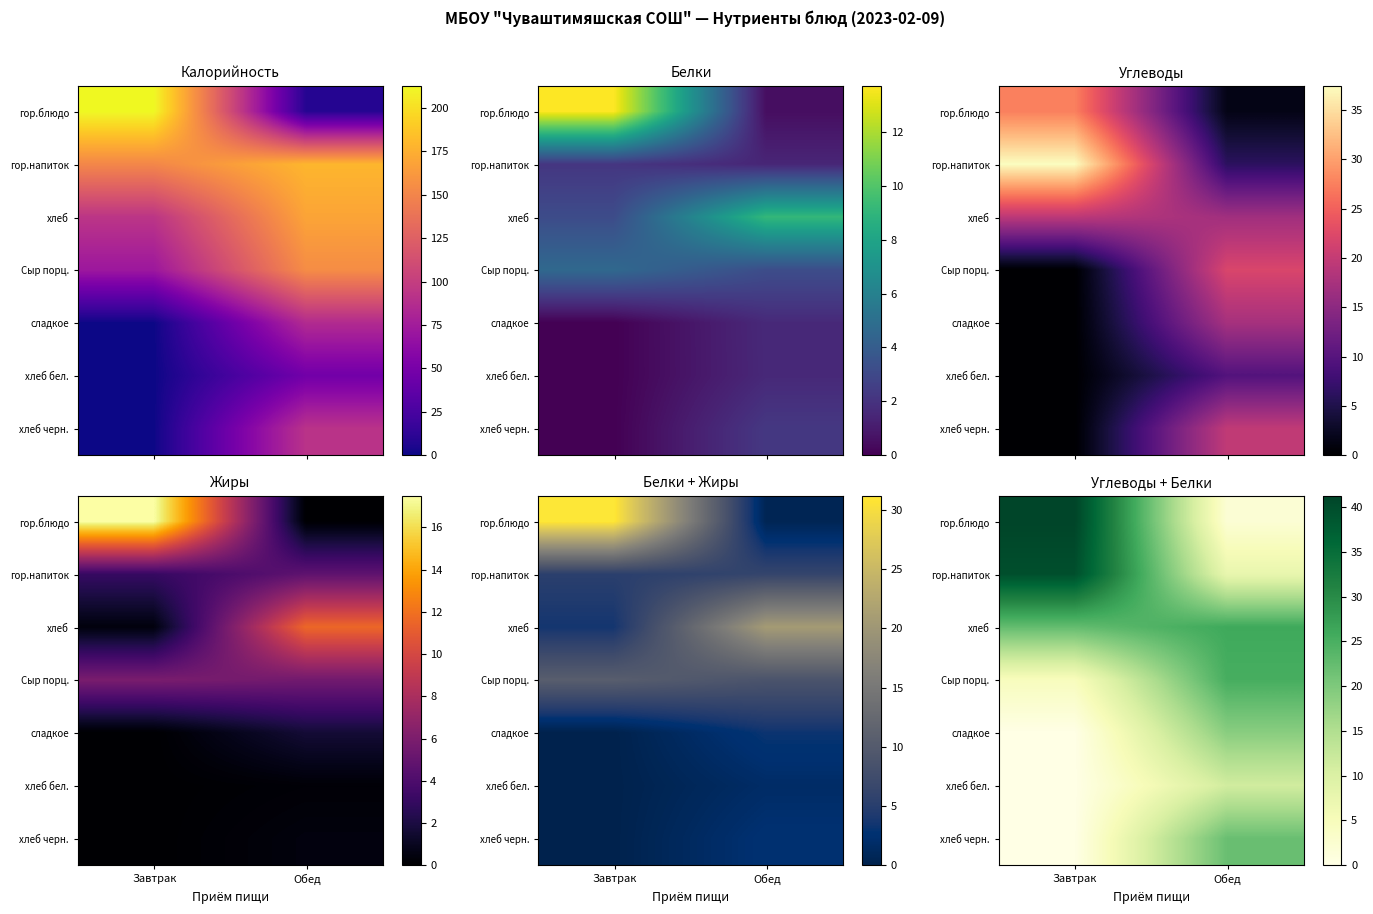

Which category has the lowest value in the сладкое series?

Завтрак